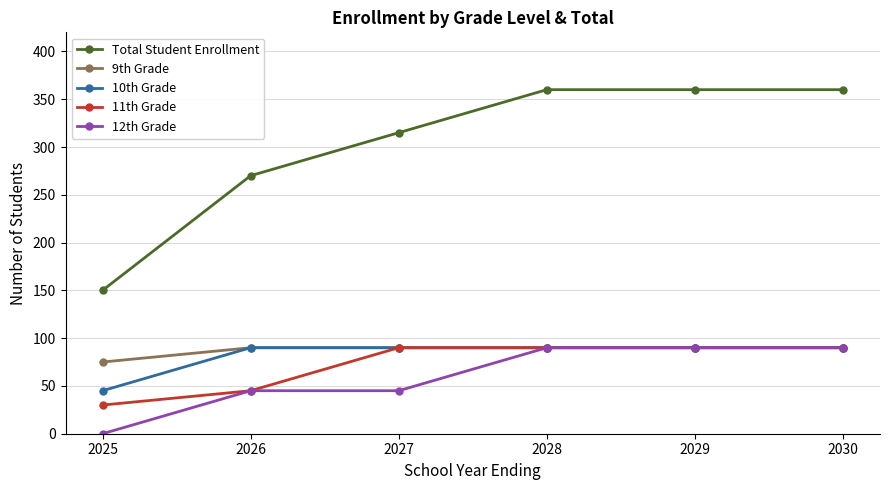

Is it true that 9th Grade equals 90 at 2029?

True